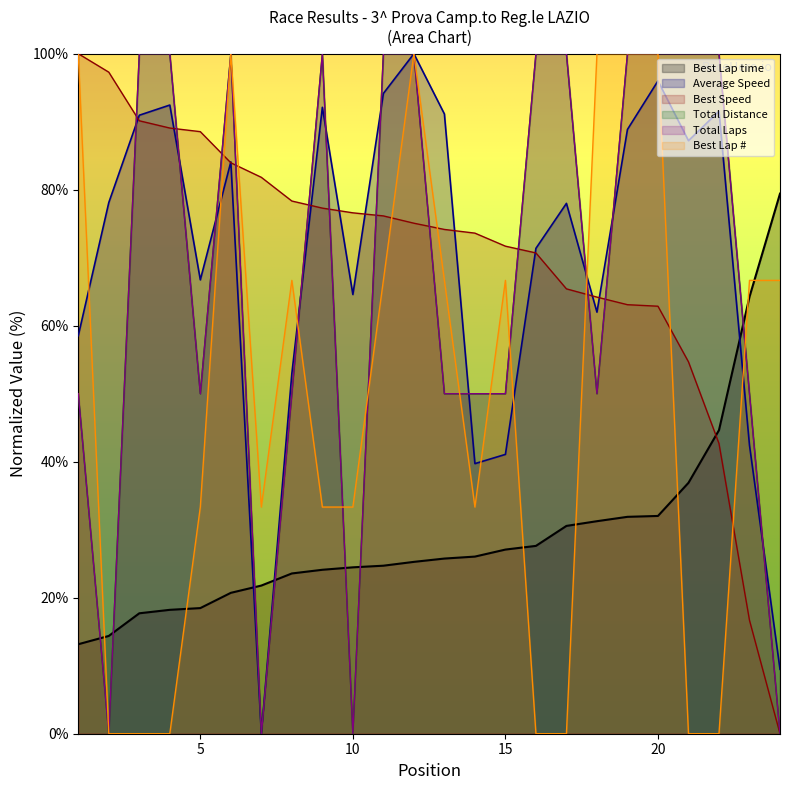

List the series in order of their peak value, highest first.

Total Laps, Best Lap, Best Speed, Average Speed, Total Distance, Best Lap time